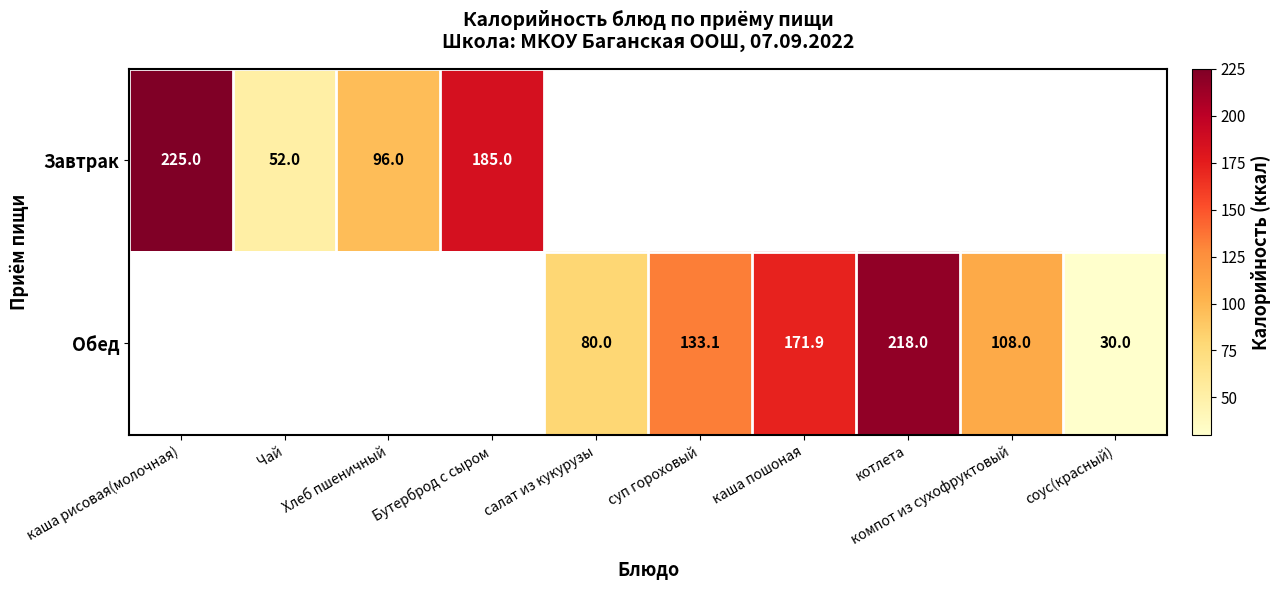

The Завтрак series shows 185.0 at Бутерброд с сыром. True or false?

True